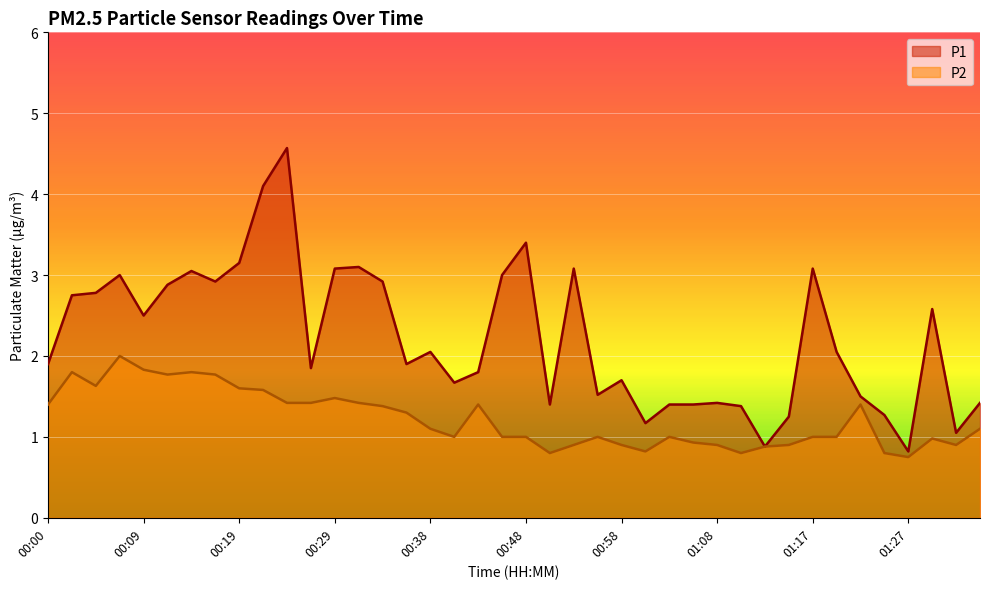

In P1, how many points are lower than both neighbors (excluding endpoints)?

11